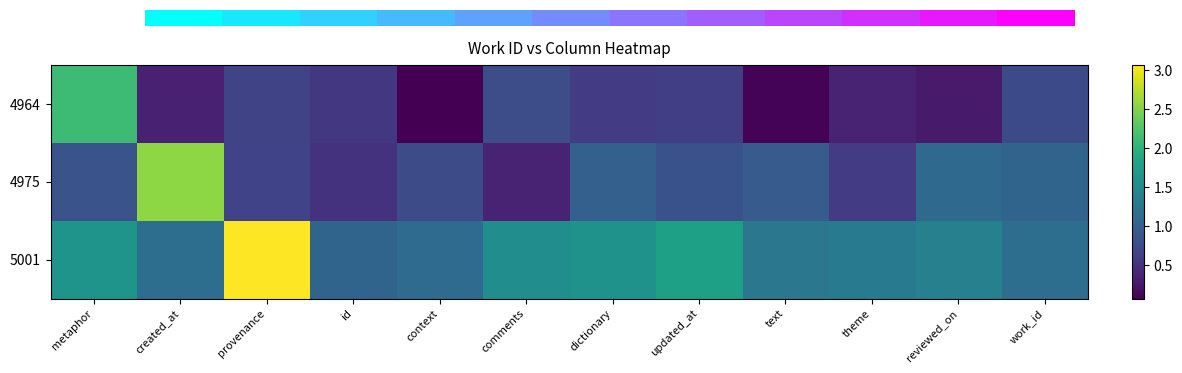

Rank the series by their average value, from lowest to highest.

0.0, 4975, 5001